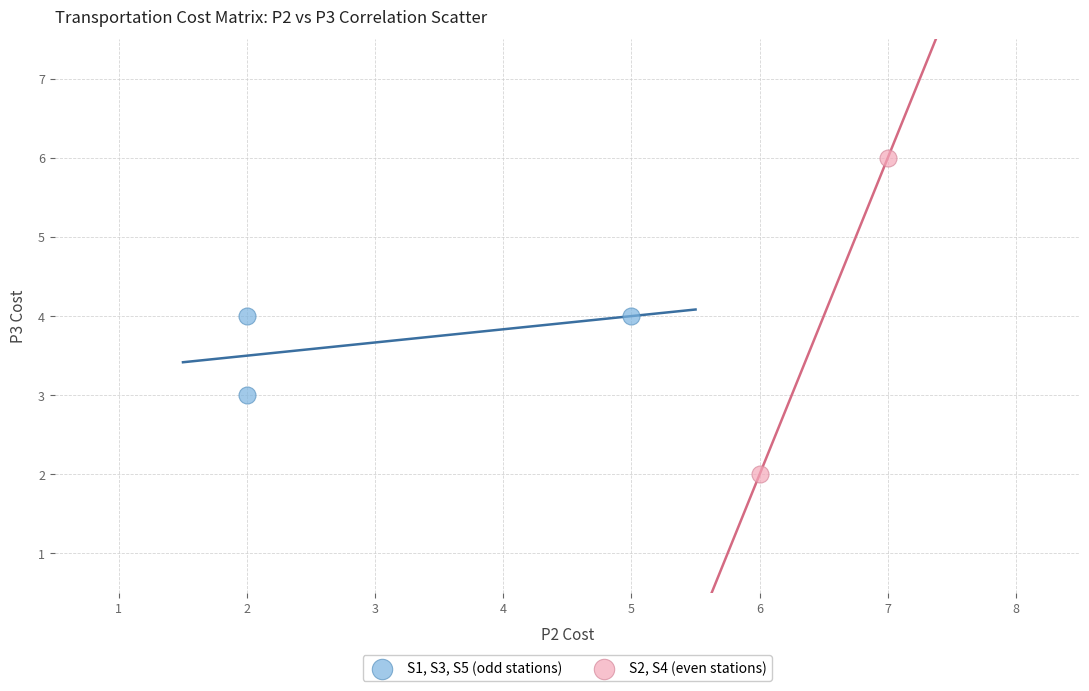

What are all the series names shown in the legend?

S1, S3, S5 (odd stations), S2, S4 (even stations)